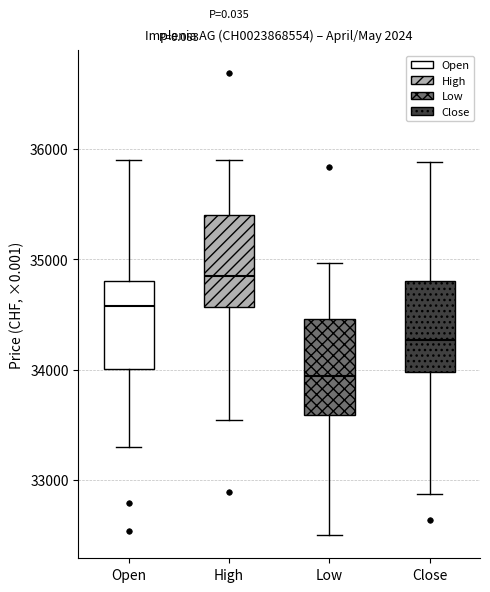

Which box's median line is the highest?

High